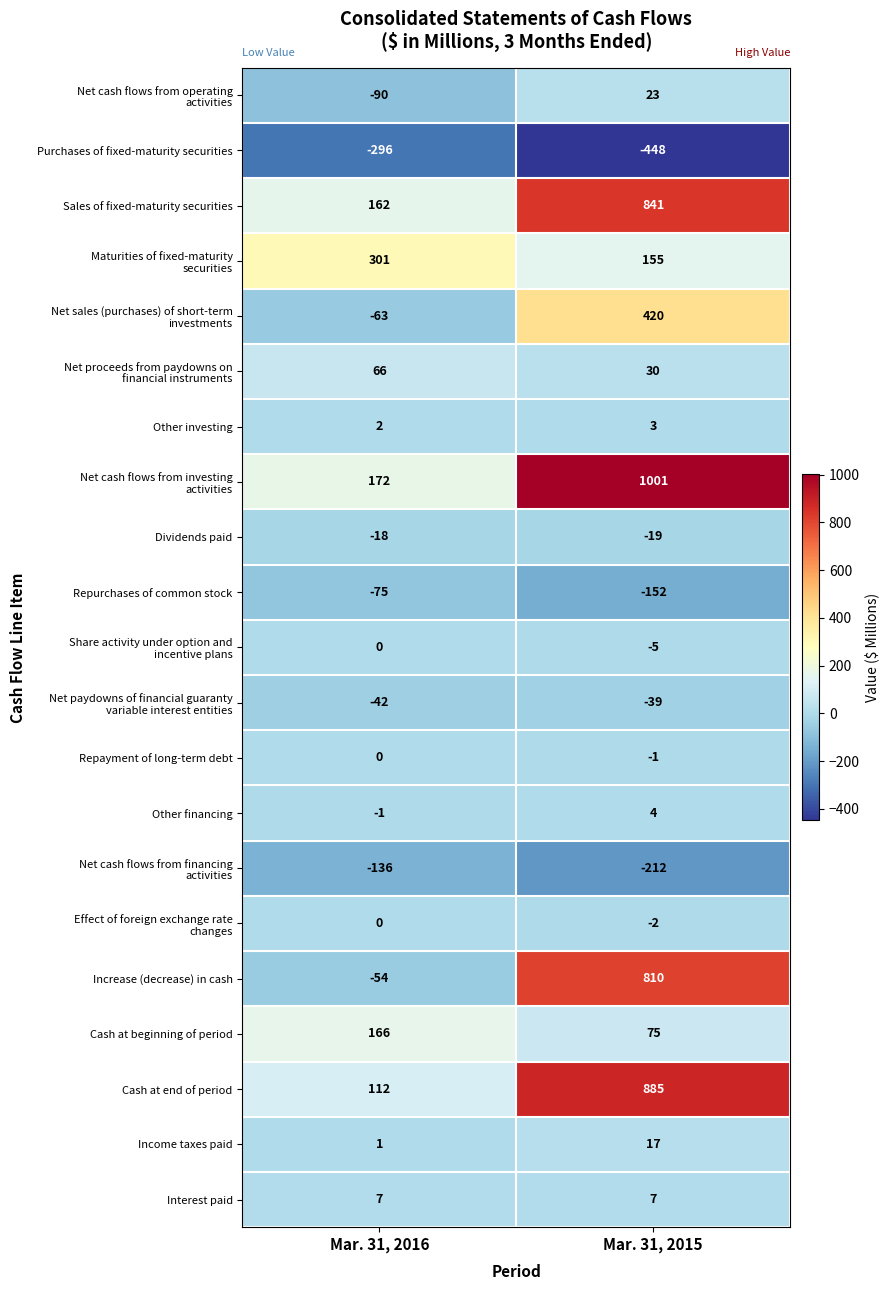

How many data points in Sales of fixed-maturity securities are less than 841?

1